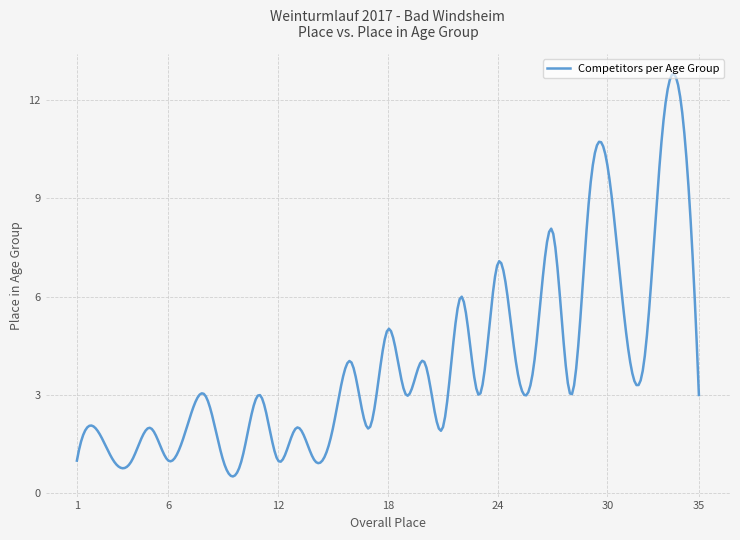

What is the smallest value displayed?

0.5